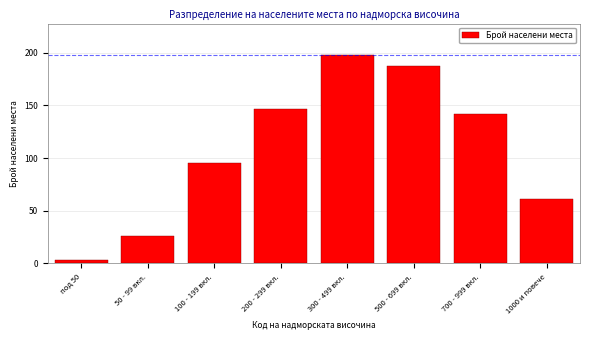

Reading left to right, extract all data points from this chart.

3	26	95	147	198	187	142	61